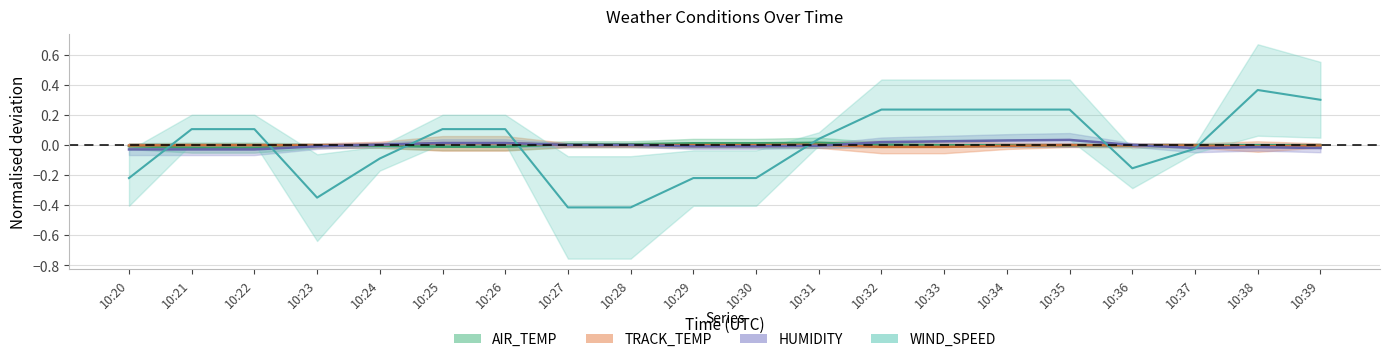

Which series has the widest spread of values?

WIND_SPEED